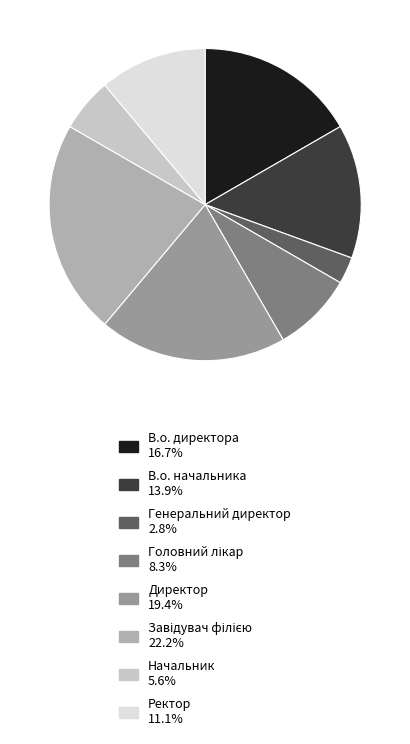

Count the number of slices in the pie.

8